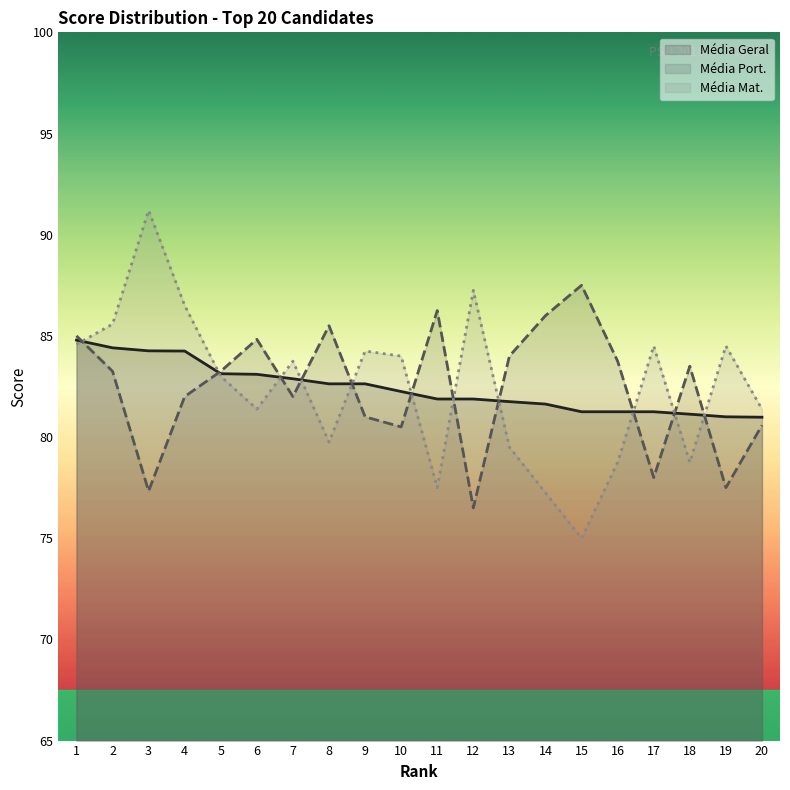

Reading left to right, what are all the values shown in this chart?

Média Geral: 84.8	84.4	84.3	84.2	83.1	83.1	82.9	82.6	82.6	82.2	81.9	81.9	81.8	81.6	81.2	81.2	81.2	81.1	81.0	81.0
Média Port.: 85.0	83.2	77.3	82.0	83.2	84.8	82.0	85.5	81.0	80.5	86.2	76.5	84.0	86.0	87.5	83.8	78.0	83.5	77.5	80.6
Média Mat.: 84.6	85.6	91.2	86.5	83.0	81.4	83.8	79.8	84.2	84.0	77.5	87.2	79.5	77.2	75.0	78.8	84.5	78.8	84.5	81.4